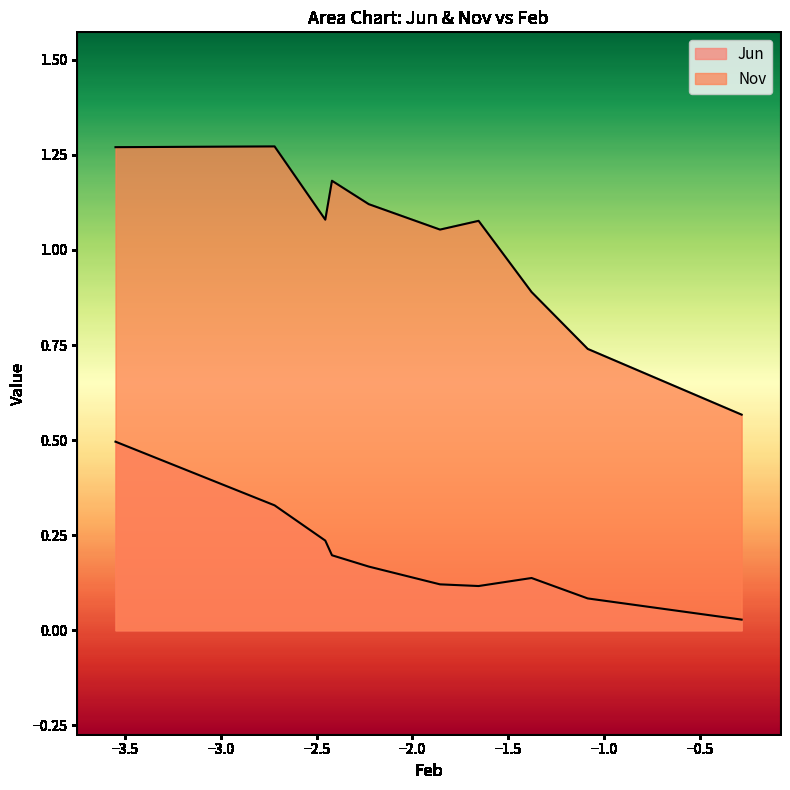

What is the greatest value displayed?

1.3